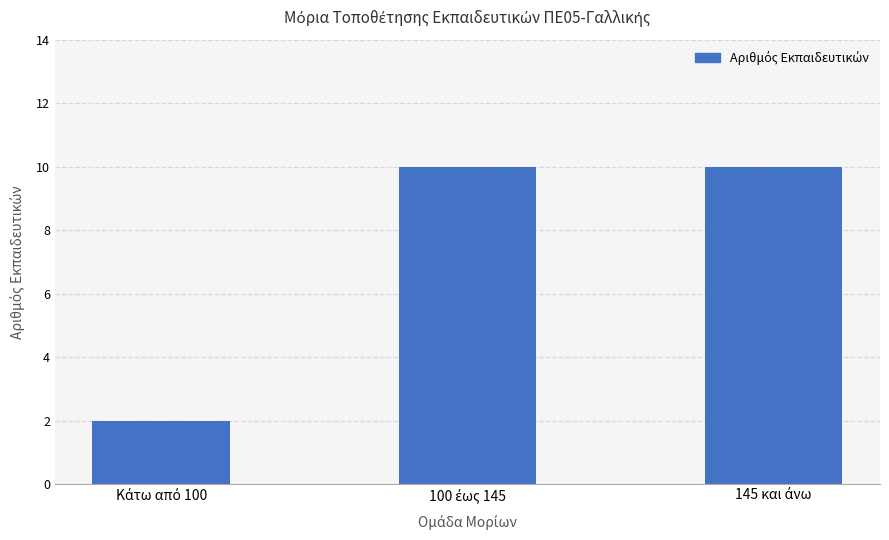

Does the chart contain stacked bars?

No